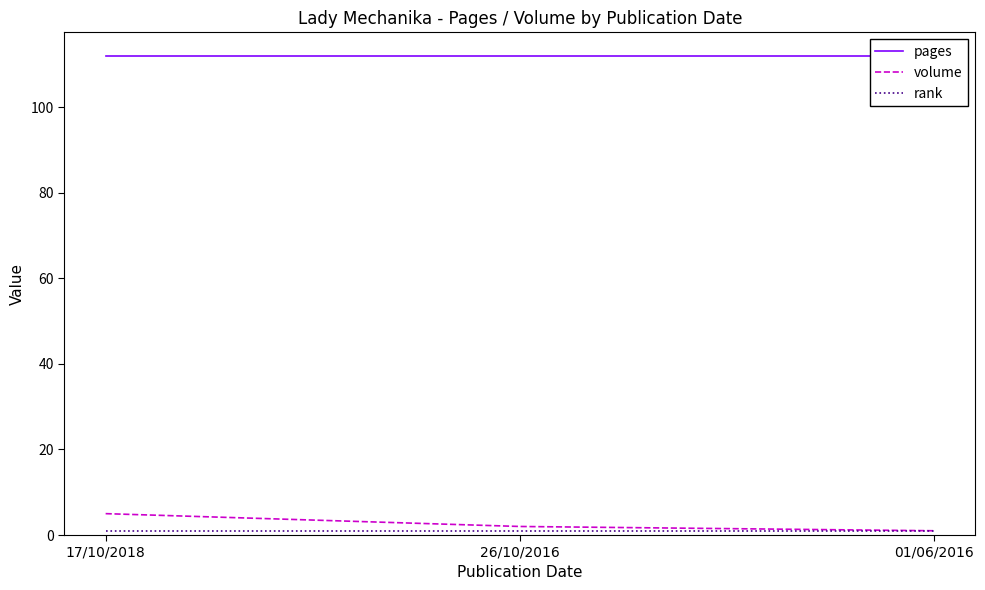

What is the spread (max minus min) of values at 17/10/2018?

111